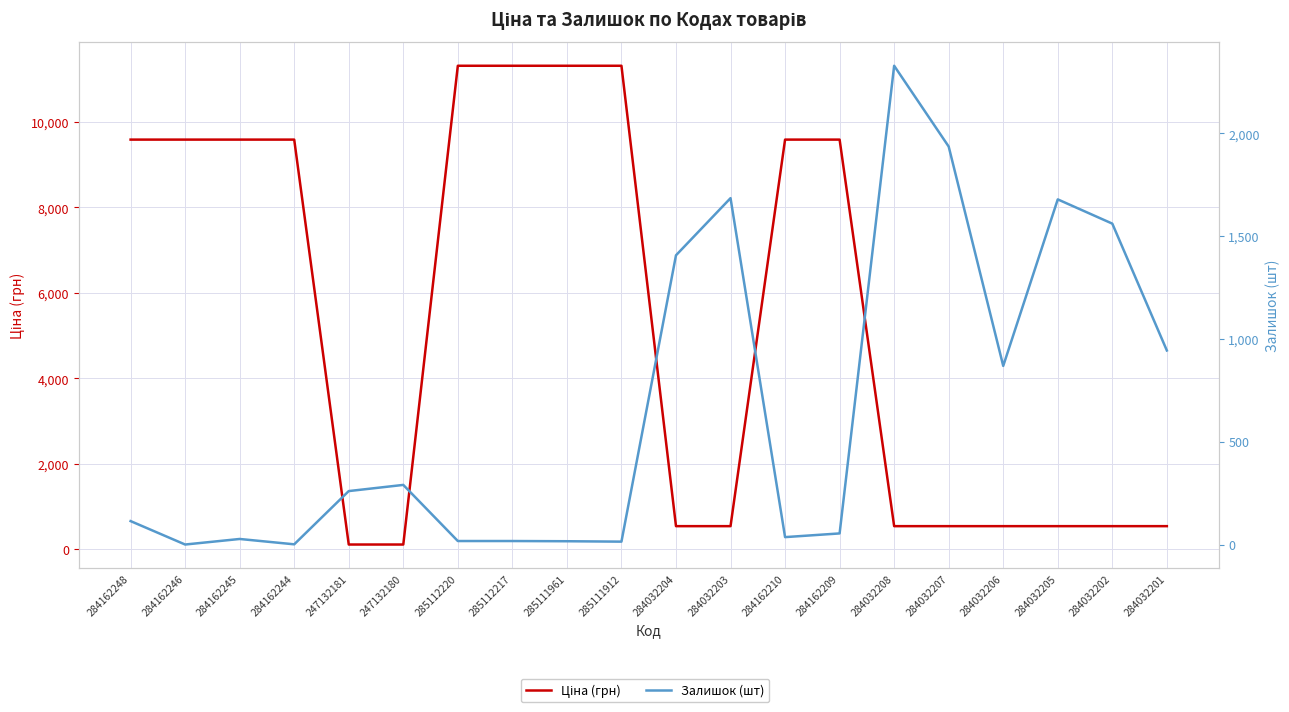

Reading left to right, extract all data points from this chart.

Ціна (грн): 9585.4	9585.4	9585.4	9585.4	115.4	115.4	11312.5	11312.5	11312.5	11312.5	545.0	545.0	9585.4	9585.4	545.0	545.0	545.0	545.0	545.0	545.0
Залишок (шт): 114.0	0.0	27.0	1.0	260.0	290.0	17.0	17.0	16.0	14.0	1407.0	1685.0	36.0	54.0	2329.0	1936.0	869.0	1679.0	1561.0	944.0